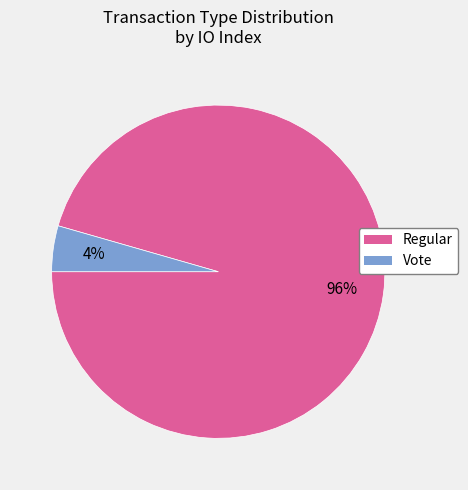

To the nearest percent, what percentage of the pie is Vote?

4%